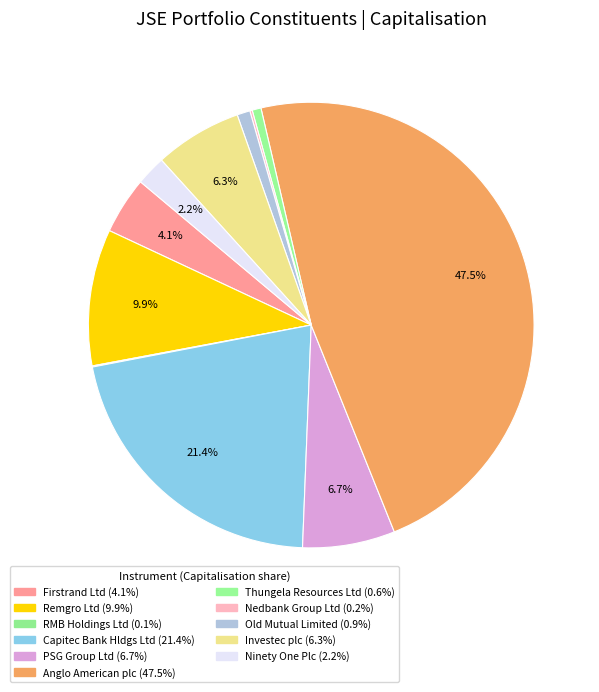

What is the total percentage of PSG Group Ltd and Investec plc?

13.1%